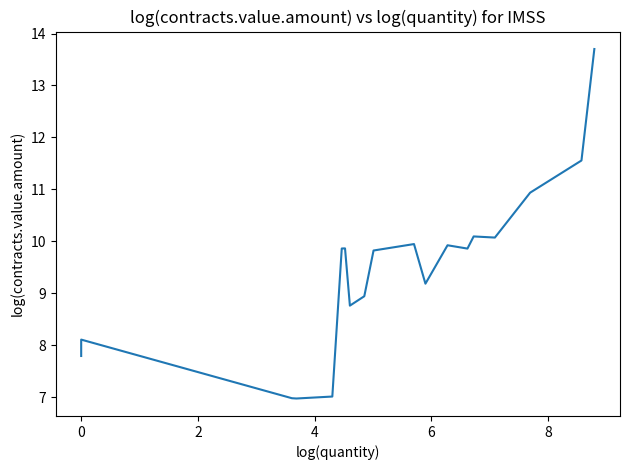

Does the chart have visible grid lines?

No